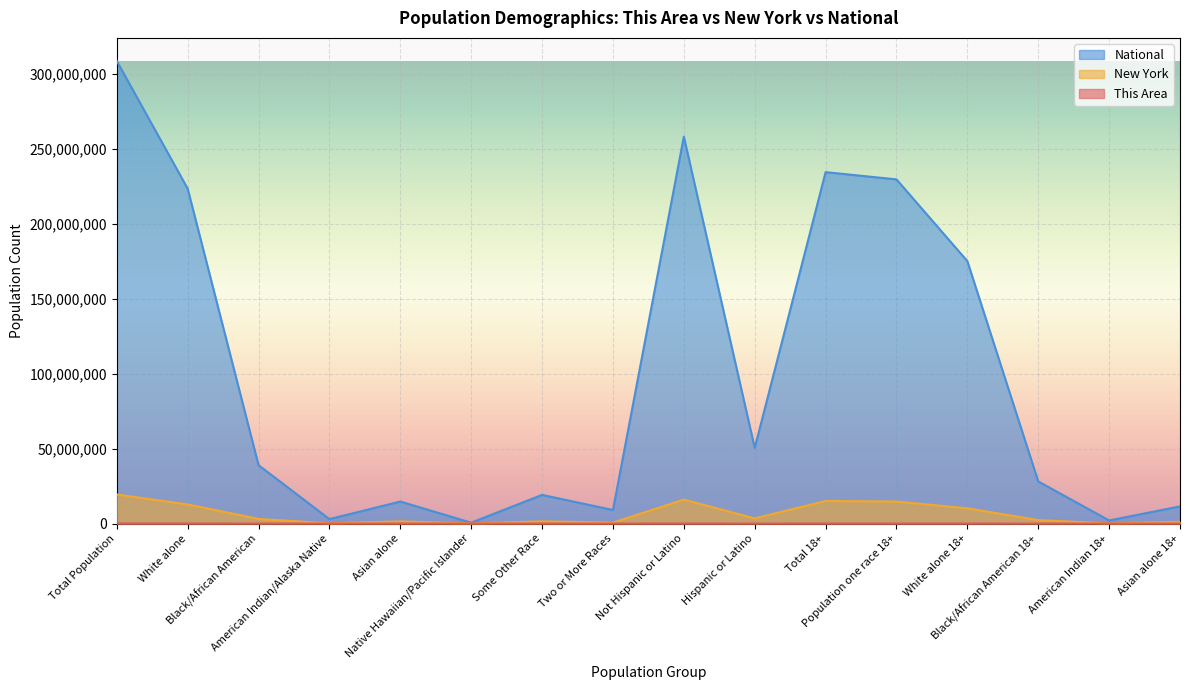

What is the label of the 10th point from the left?

Hispanic or Latino